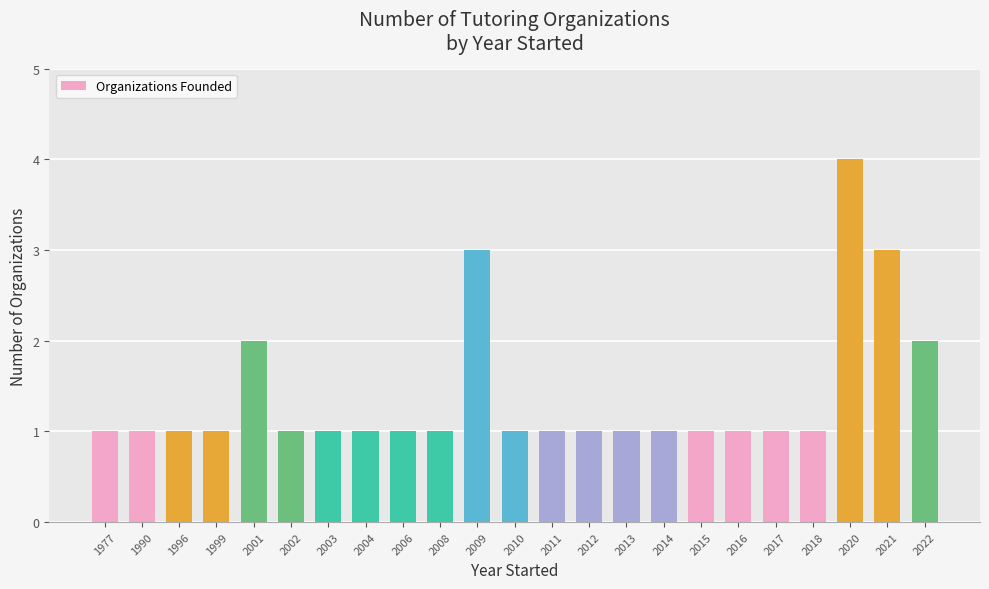

The value at 2016 is 1. True or false?

True